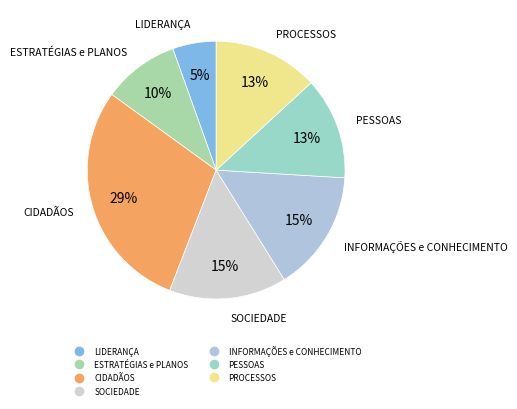

To the nearest percent, what is the combined percentage of SOCIEDADE and LIDERANÇA?

20%